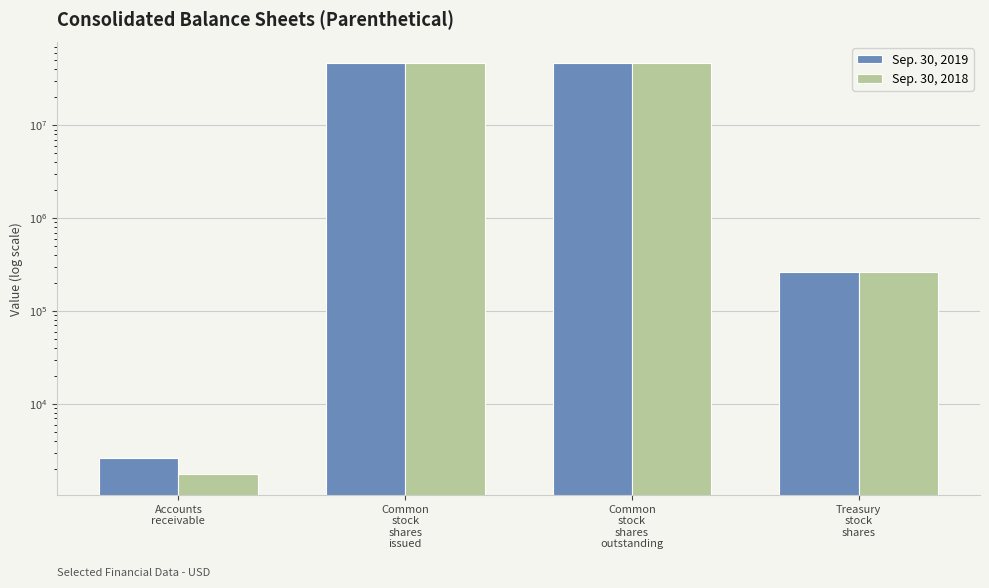

At how many categories does at least one series exceed 43006530?

2